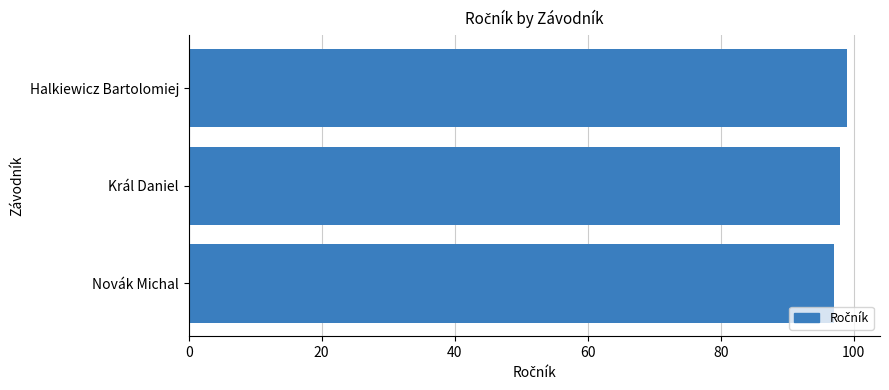

Rank the categories by value from highest to lowest.

Halkiewicz Bartolomiej, Král Daniel, Novák Michal